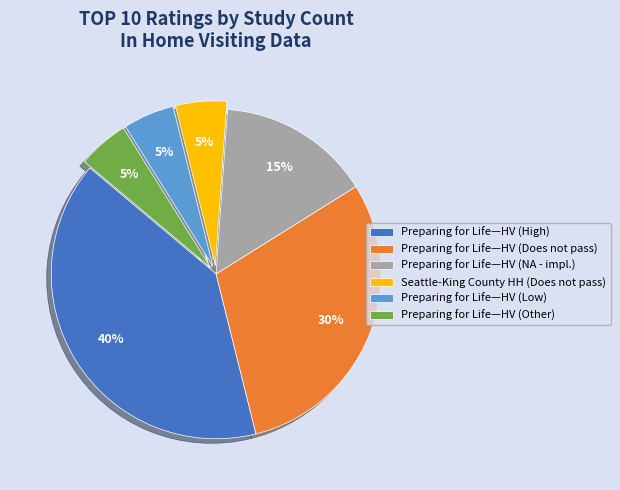

Is the sum of Preparing for Life—HV (Does not pass) and Preparing for Life—HV (Other) greater than half?

No